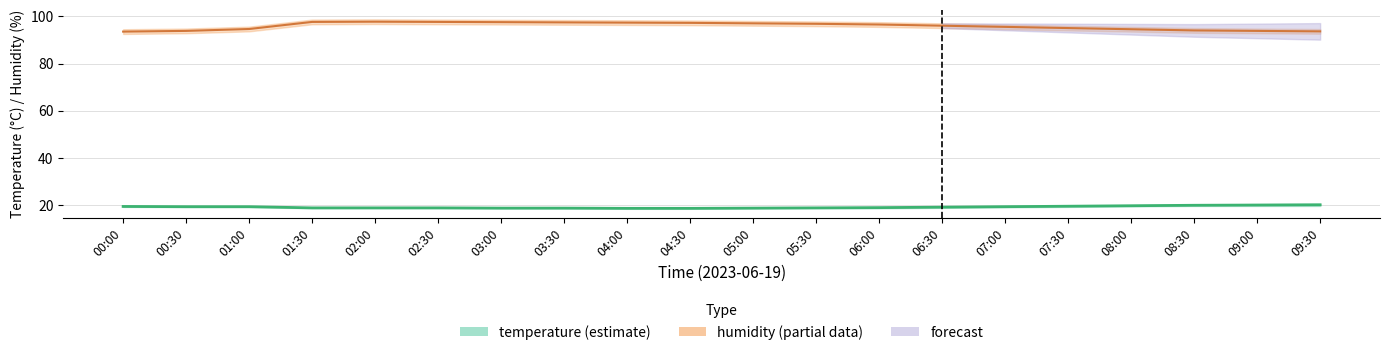

Reading left to right, what are all the values shown in this chart?

temperature: 00:00=19.5	00:30=19.4	01:00=19.4	01:30=18.9	02:00=18.9	02:30=18.9	03:00=18.8	03:30=18.8	04:00=18.7	04:30=18.7	05:00=18.8	05:30=18.9	06:00=19.0	06:30=19.2	07:00=19.4	07:30=19.6	08:00=19.8	08:30=20.0	09:00=20.1	09:30=20.2
temperature_upper: 00:00=19.7	00:30=19.6	01:00=19.6	01:30=19.1	02:00=19.1	02:30=19.1	03:00=19.0	03:30=19.0	04:00=18.9	04:30=18.9	05:00=19.0	05:30=19.1	06:00=19.3	06:30=19.5	07:00=19.7	07:30=19.9	08:00=20.1	08:30=20.3	09:00=20.5	09:30=20.7
temperature_lower: 00:00=19.3	00:30=19.2	01:00=19.2	01:30=18.7	02:00=18.7	02:30=18.7	03:00=18.6	03:30=18.6	04:00=18.5	04:30=18.5	05:00=18.6	05:30=18.7	06:00=18.7	06:30=18.9	07:00=19.1	07:30=19.3	08:00=19.5	08:30=19.7	09:00=19.7	09:30=19.7
humidity: 00:00=93.5	00:30=93.8	01:00=94.6	01:30=97.6	02:00=97.7	02:30=97.6	03:00=97.5	03:30=97.4	04:00=97.3	04:30=97.2	05:00=97.0	05:30=96.8	06:00=96.5	06:30=96.0	07:00=95.5	07:30=95.0	08:00=94.5	08:30=94.0	09:00=93.8	09:30=93.6
humidity_upper: 00:00=94.5	00:30=94.8	01:00=95.6	01:30=98.6	02:00=98.7	02:30=98.6	03:00=98.5	03:30=98.4	04:00=98.3	04:30=98.2	05:00=98.0	05:30=97.8	06:00=97.5	06:30=97.0	07:00=96.5	07:30=96.0	08:00=95.5	08:30=95.0	09:00=94.8	09:30=94.6
humidity_lower: 00:00=92.5	00:30=92.8	01:00=93.6	01:30=96.6	02:00=96.7	02:30=96.6	03:00=96.5	03:30=96.4	04:00=96.3	04:30=96.2	05:00=96.0	05:30=95.8	06:00=95.5	06:30=95.0	07:00=94.5	07:30=94.0	08:00=93.5	08:30=93.0	09:00=92.8	09:30=92.6